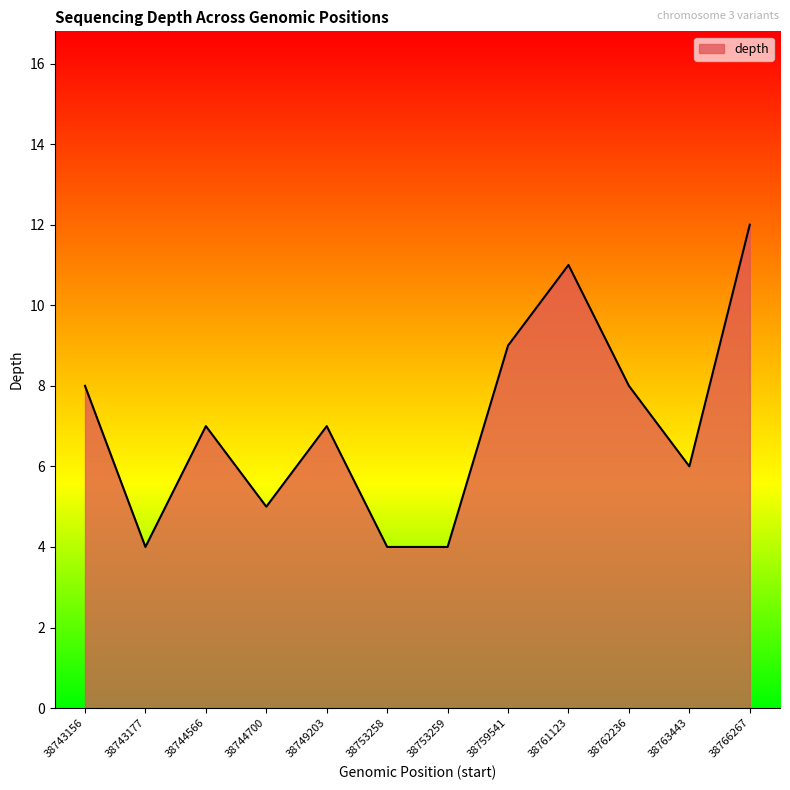

Read the value at 38749203.

7